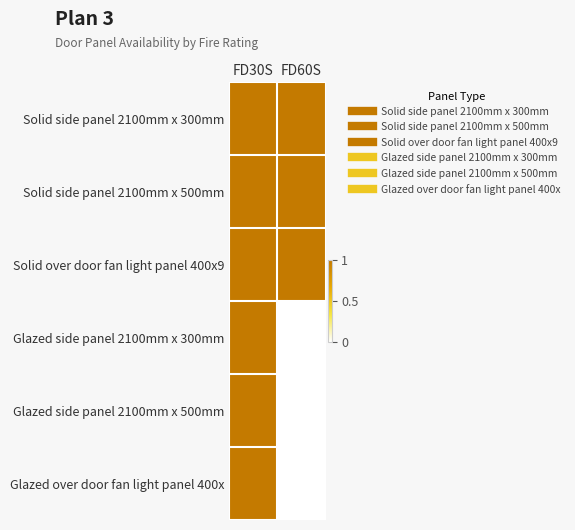

Reading left to right, list all the values displayed in this chart.

Solid side panel 2100mm x 300mm: FD30S=1	FD60S=1
Solid side panel 2100mm x 500mm: FD30S=1	FD60S=1
Solid over door fan light panel 400x9: FD30S=1	FD60S=1
Glazed side panel 2100mm x 300mm: FD30S=1	FD60S=0
Glazed side panel 2100mm x 500mm: FD30S=1	FD60S=0
Glazed over door fan light panel 400x: FD30S=1	FD60S=0